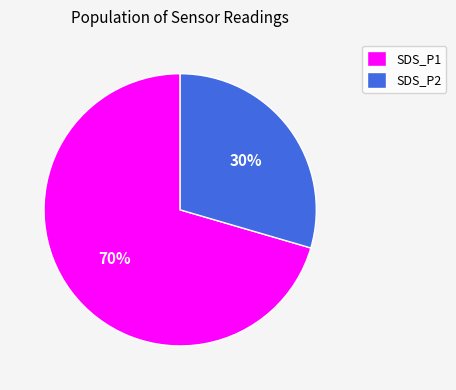

The SDS_P2 slice represents 40% of the pie. True or false?

False